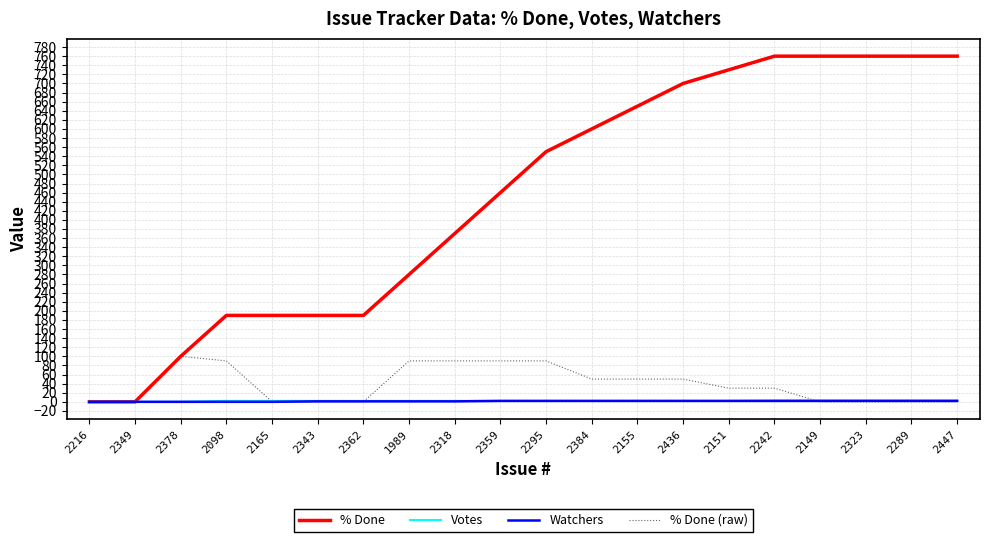

Does the chart have visible grid lines?

Yes